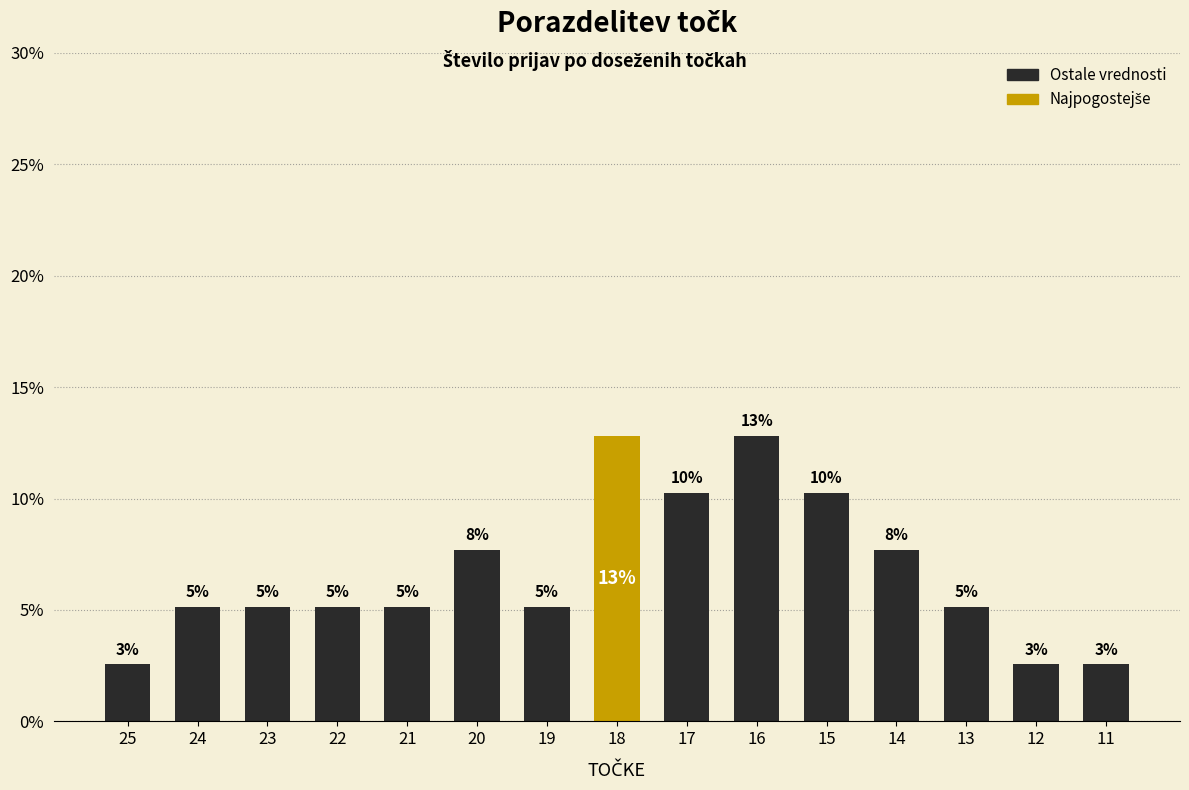

At which label does the data first exceed 5?

24